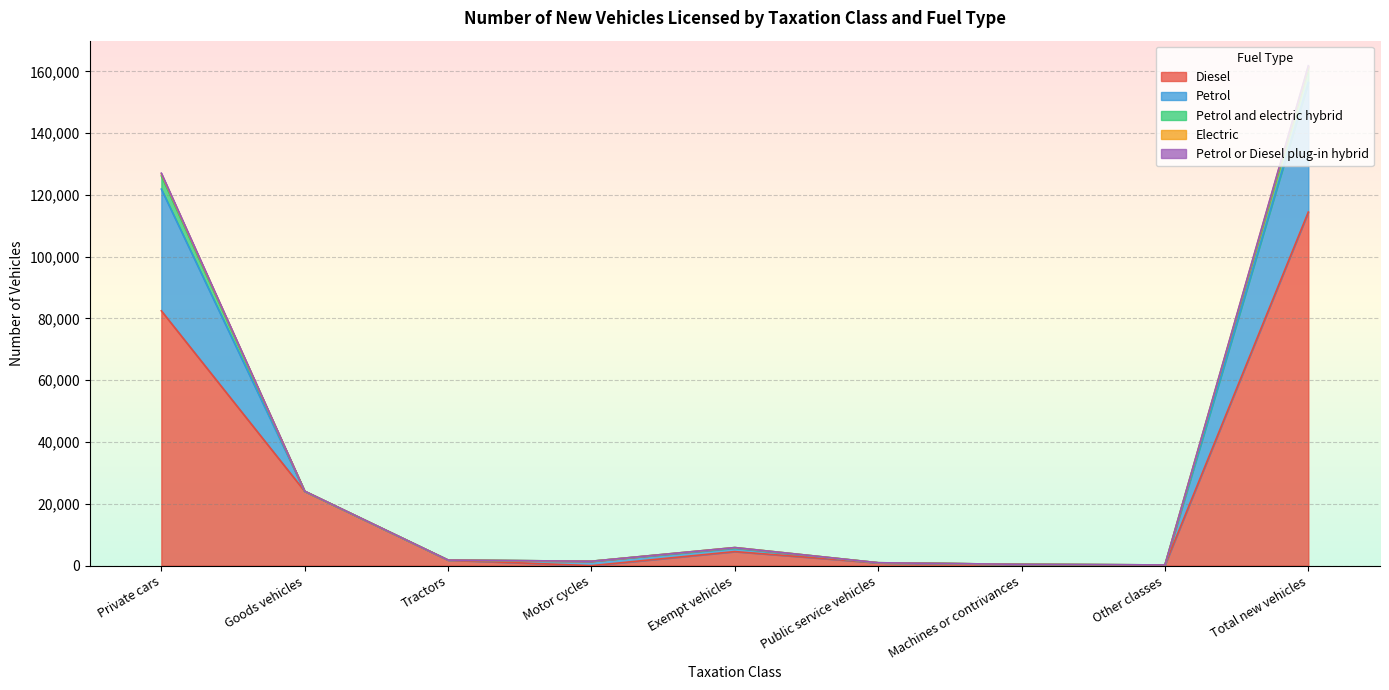

At which label does Electric first exceed 1810?

Private cars